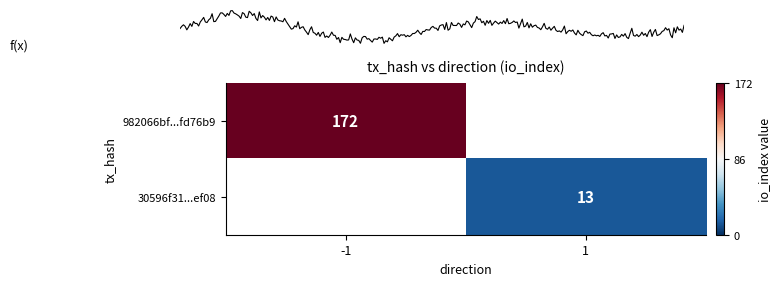

Reading left to right, extract all data points from this chart.

982066bf13c8971db8dd5ce613b5abf67fd76b9: -1	172
30596f31b9c9be5443318fed20c8bbb7b2bef08: 1	13